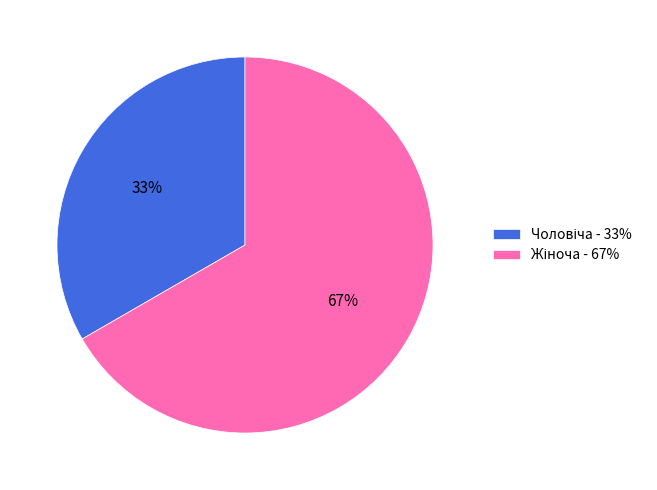

Is there any slice that represents more than half of the pie?

Yes